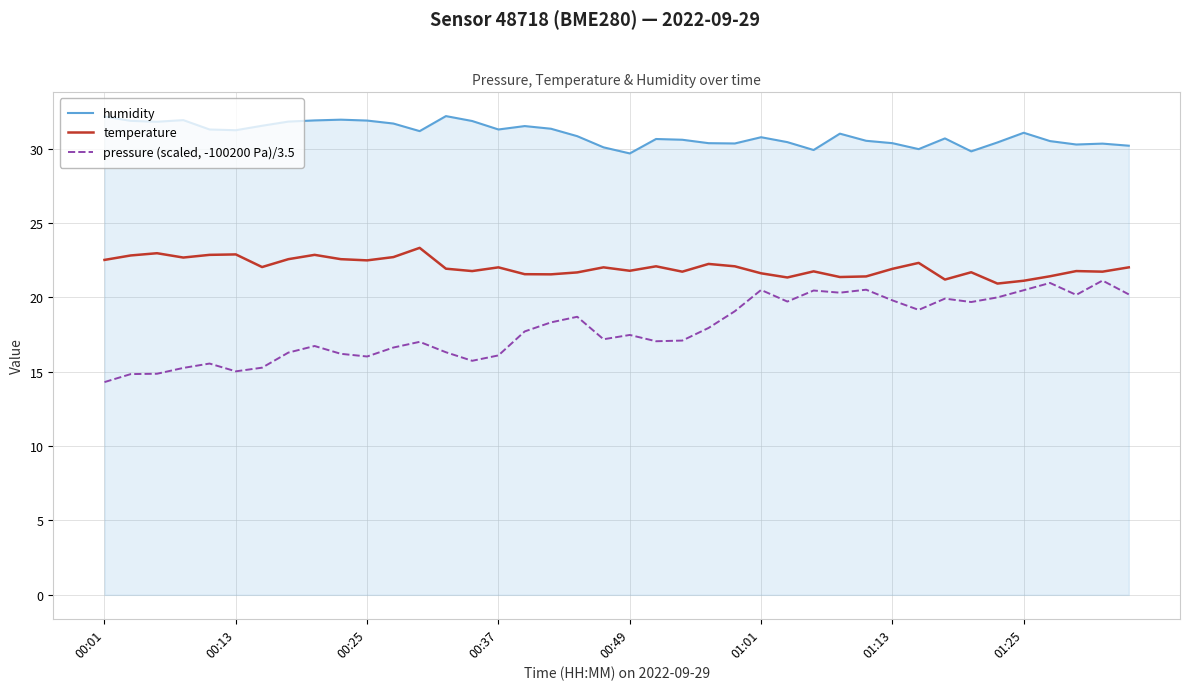

What is the maximum value shown in the chart?

32.2